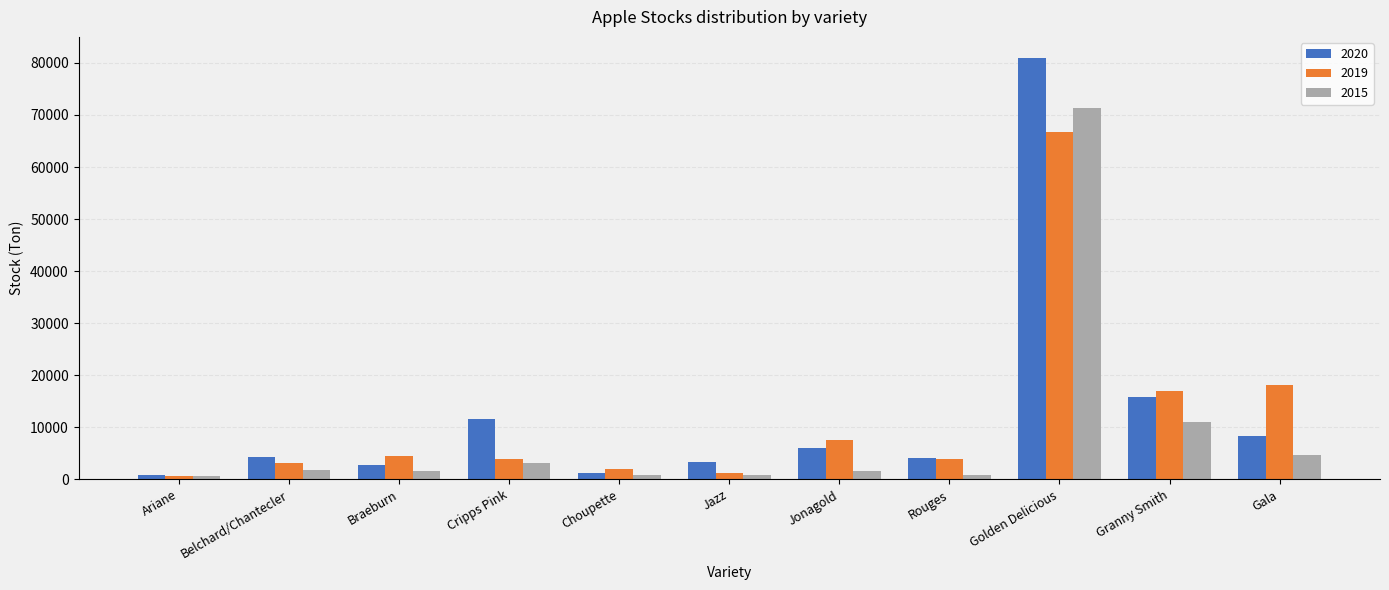

What is the total value across all series at Ariane?

2165